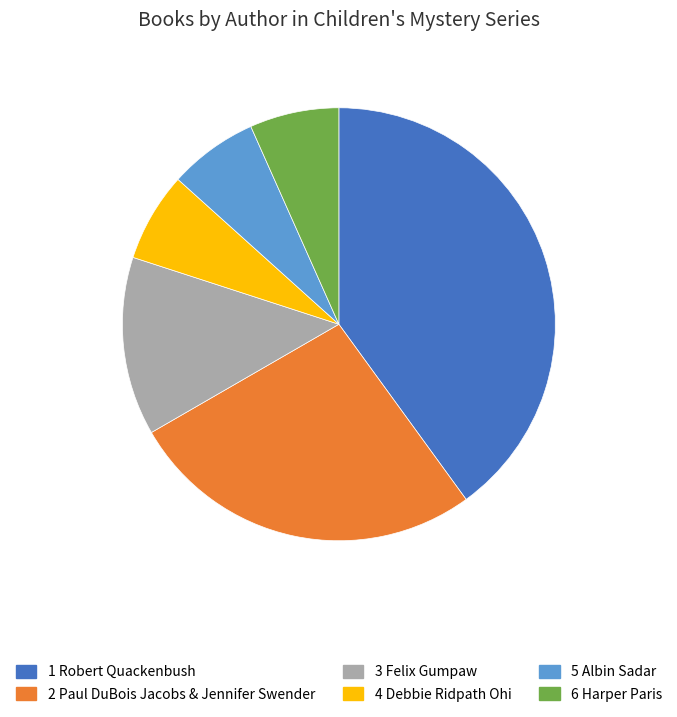

Is there any slice that represents more than half of the pie?

No